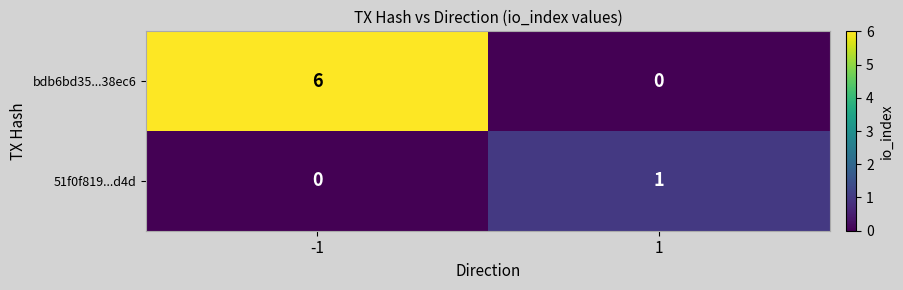

List the series in order of their peak value, lowest first.

51f0f819...d4d, bdb6bd35...38ec6